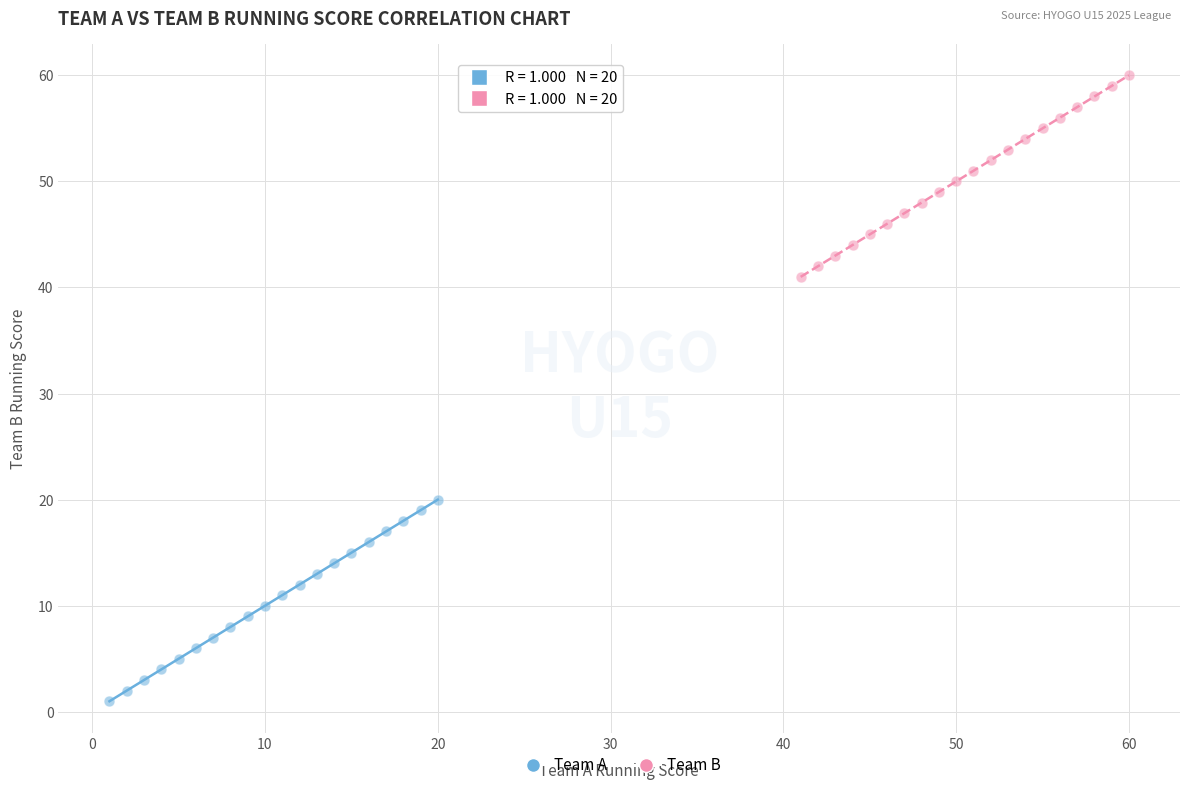

What are all the series names shown in the legend?

Team A, Team B